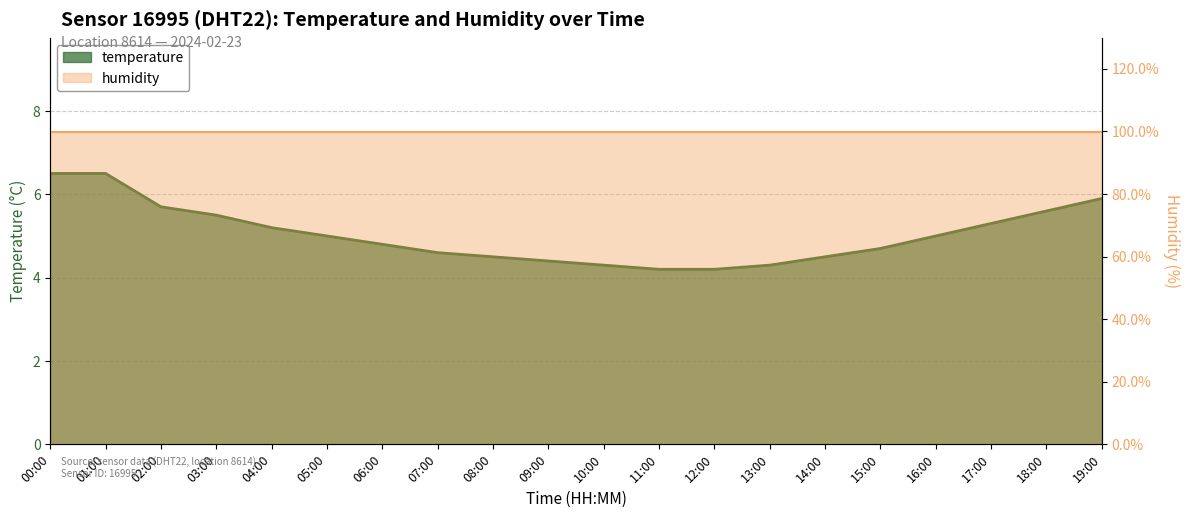

Reading right to left, list all the values displayed in this chart.

5.9	5.6	5.3	5.0	4.7	4.5	4.3	4.2	4.2	4.3	4.4	4.5	4.6	4.8	5.0	5.2	5.5	5.7	6.5	6.5